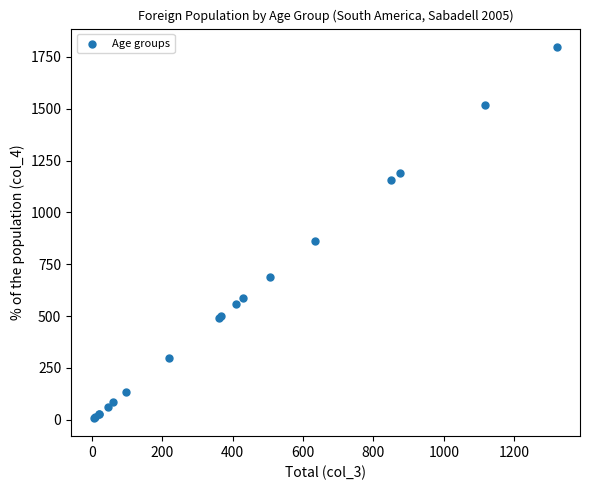

What Y value in the scatter plot is closest to 903?

862